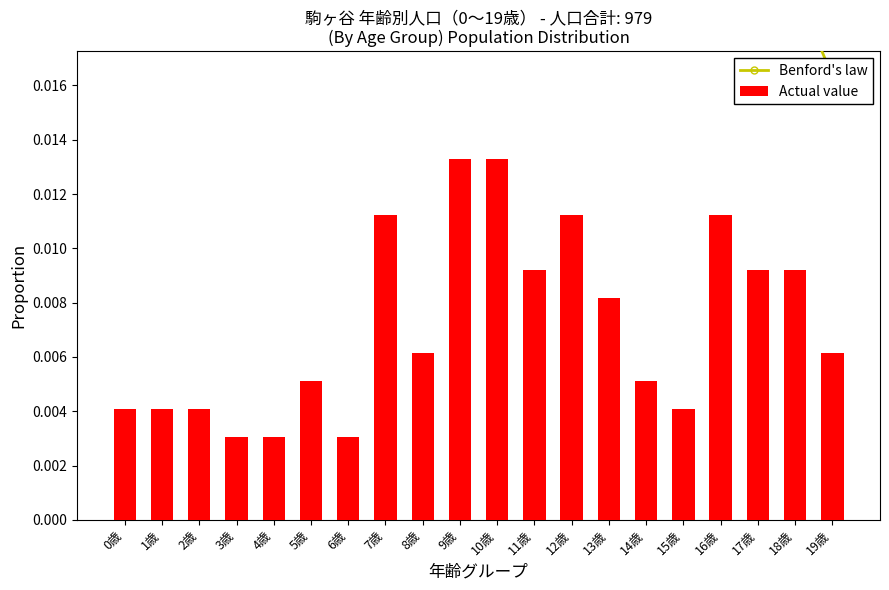

At how many categories does at least one series exceed 0?

20